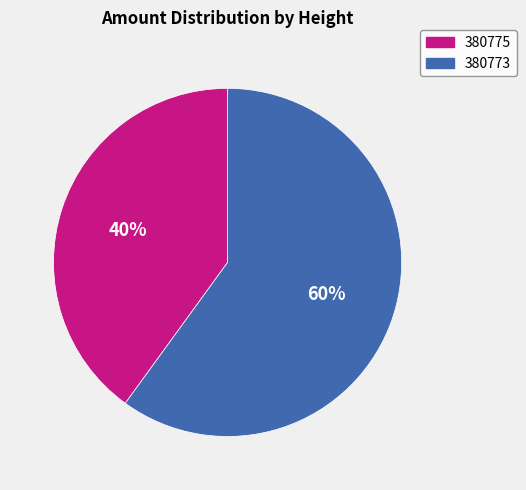

To the nearest percent, what is the average slice percentage?

50%